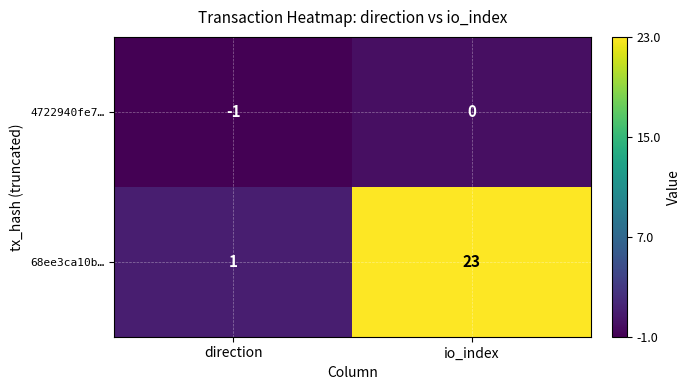

List the series in order of their peak value, lowest first.

4722940fe7…, 68ee3ca10b…